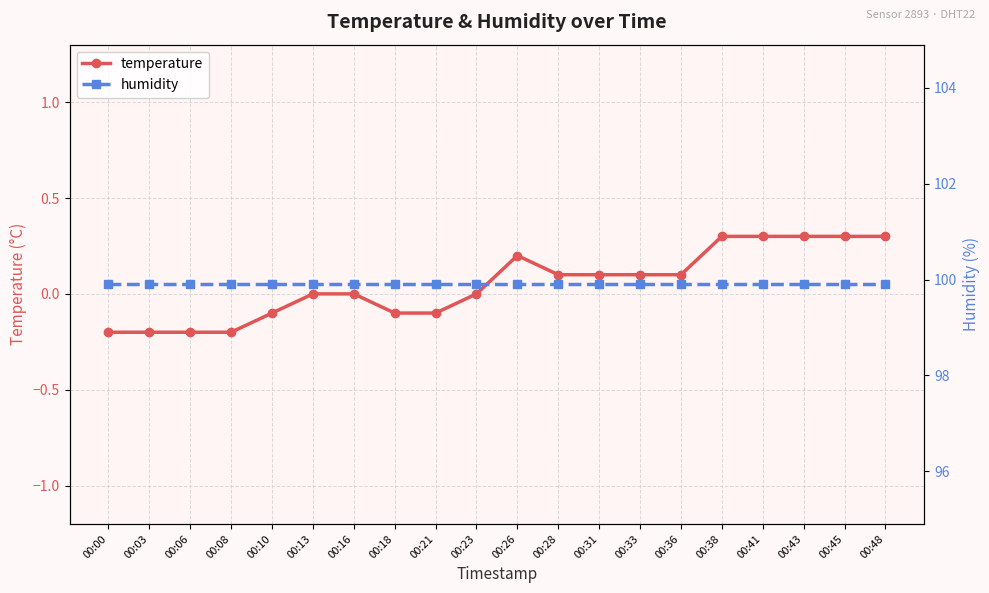

Count the number of categories in the chart.

20